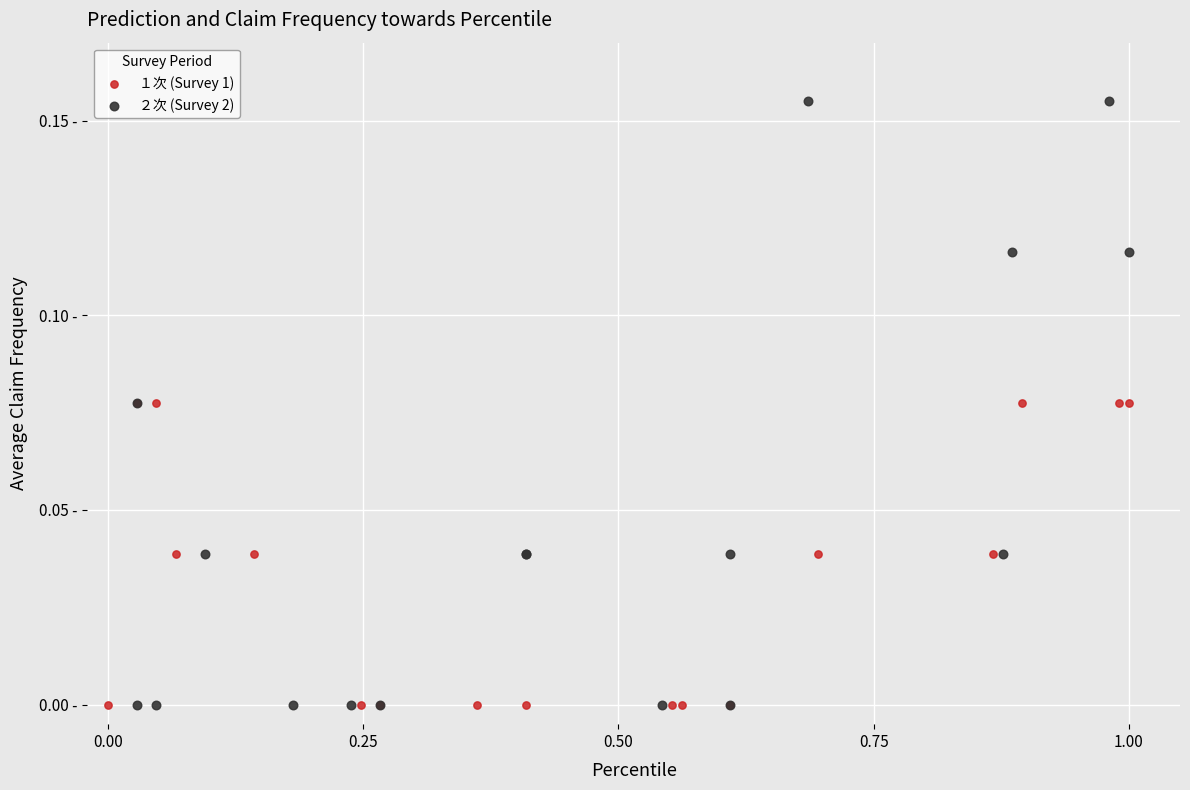

What are all the series names shown in the legend?

１次 (Survey 1), ２次 (Survey 2)